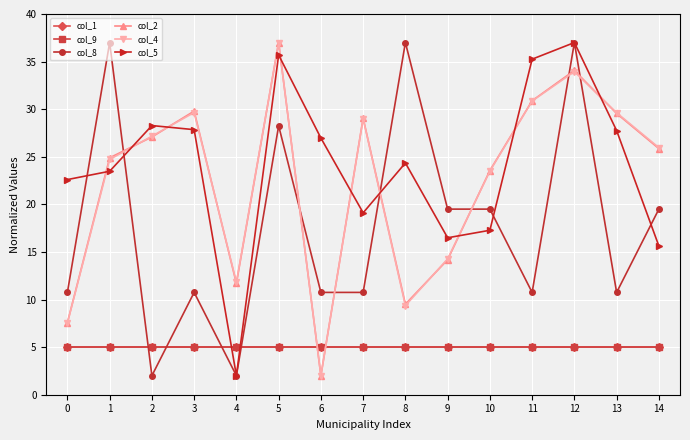

Does the chart have visible grid lines?

Yes